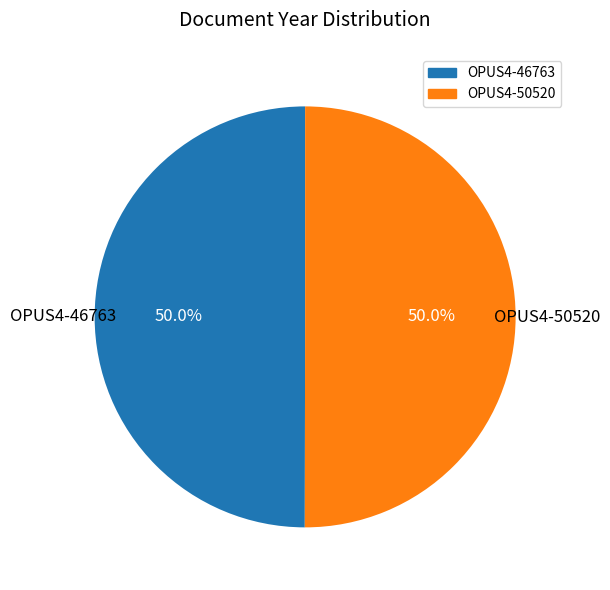

Approximately how many times larger is the value at OPUS4-46763 compared to OPUS4-50520?

1.0